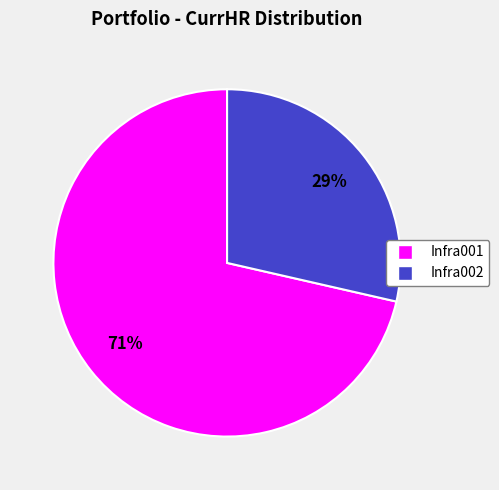

Which category has the biggest portion of the pie?

Infra001